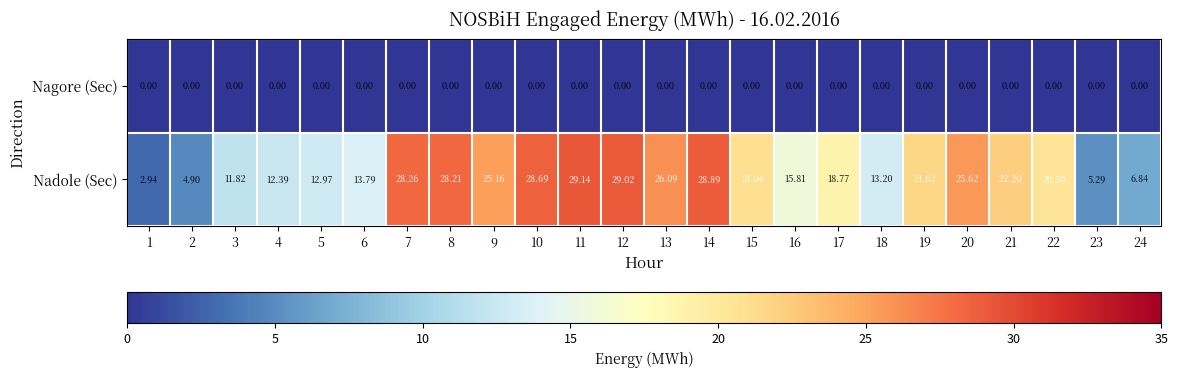

Which series has the largest total across all categories?

Nadole (Sec)